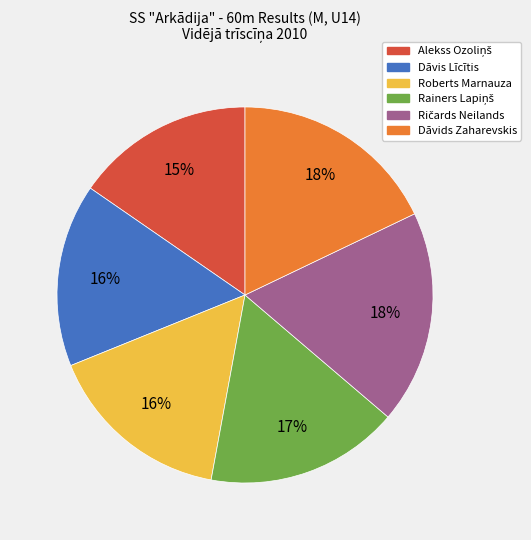

True or false: Dāvis Līcītis accounts for 16% of the total.

True